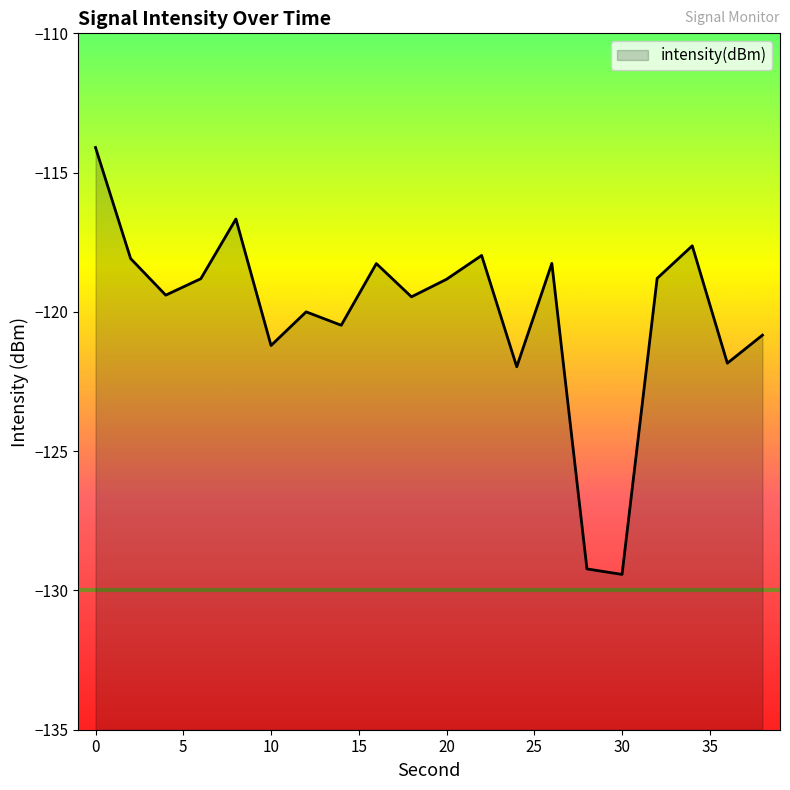

What is the smallest value displayed?

-129.4